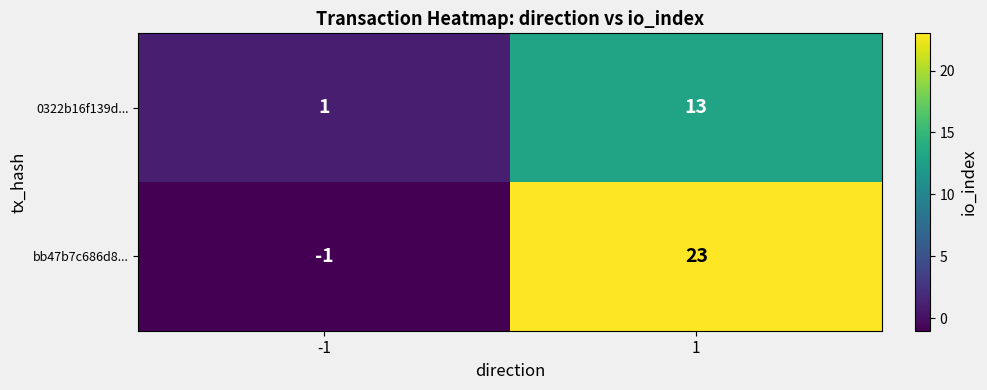

What is the total value across all series at 1?

36